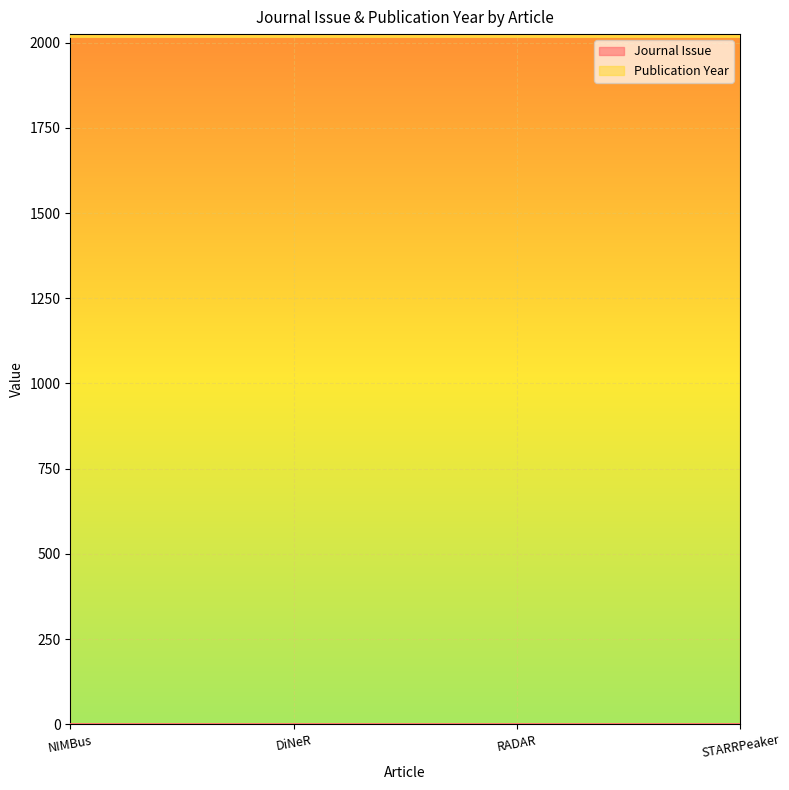

At which label is Journal Issue closest to 1?

NIMBus